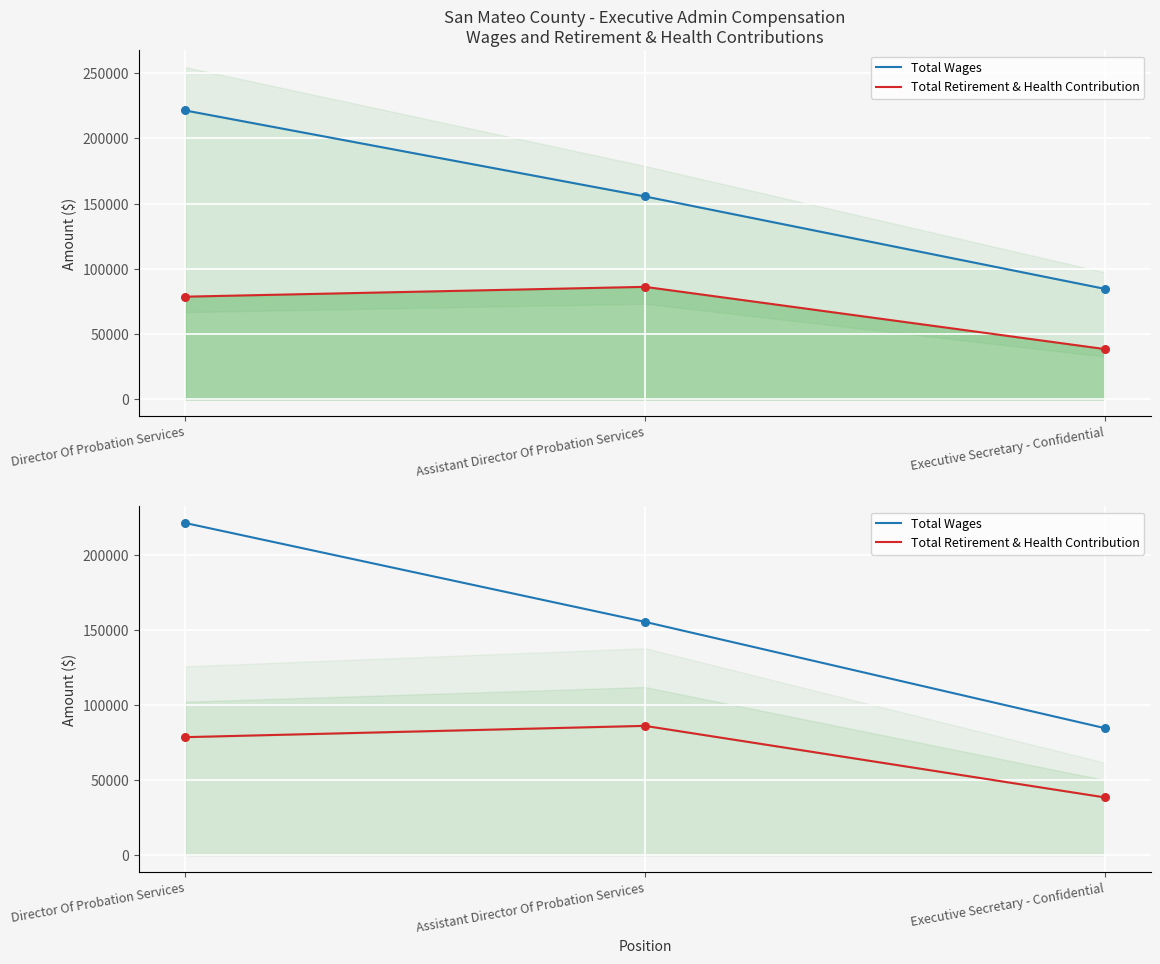

Which series contains the highest Y value?

Total Wages